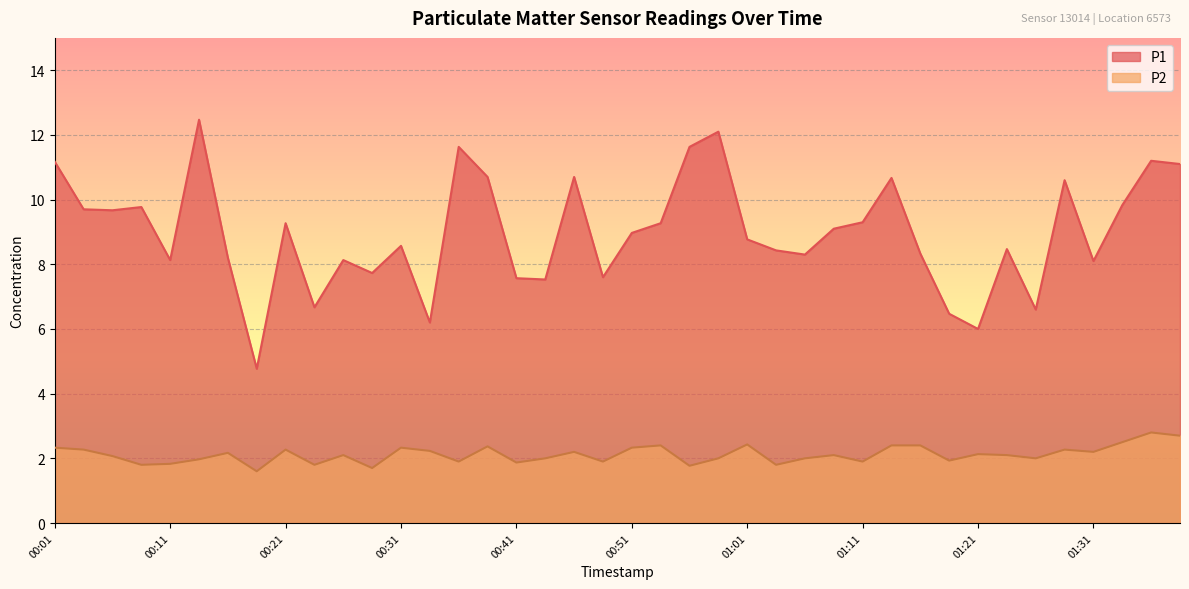

What is the minimum value for P2?

1.6